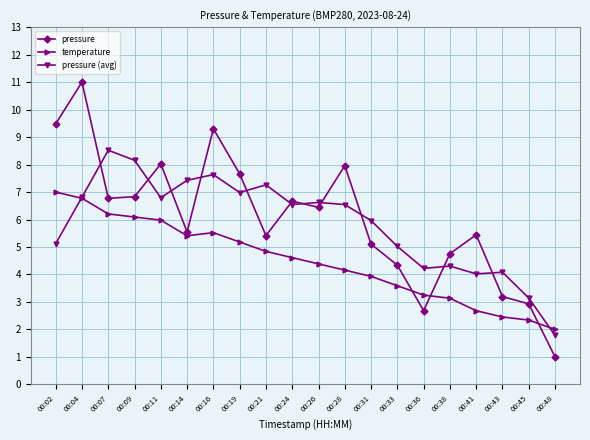

List the series in order of their peak value, lowest first.

temperature, pressure (avg), pressure